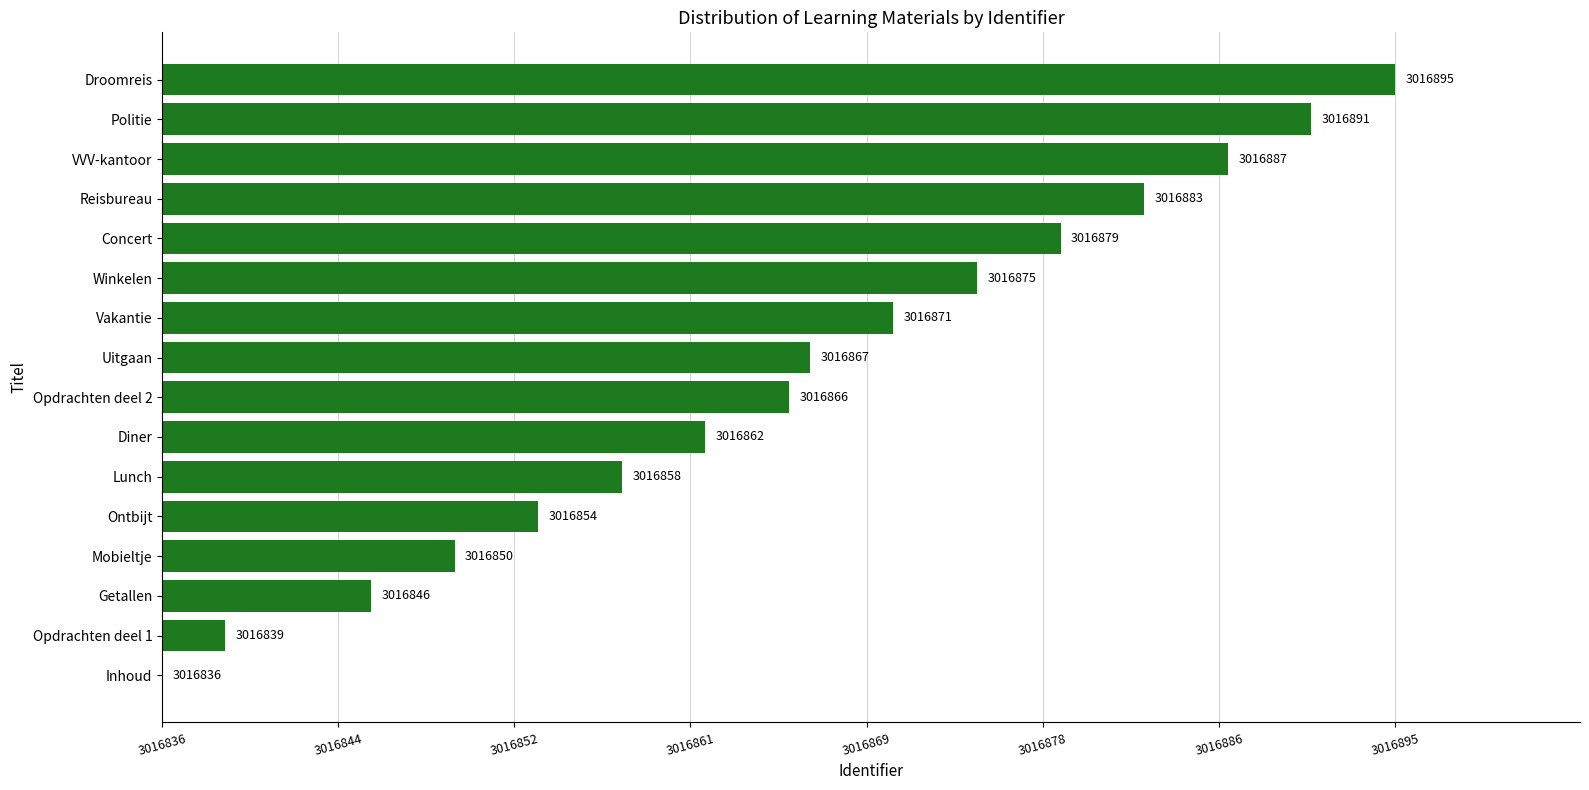

Are the bars horizontal?

Yes